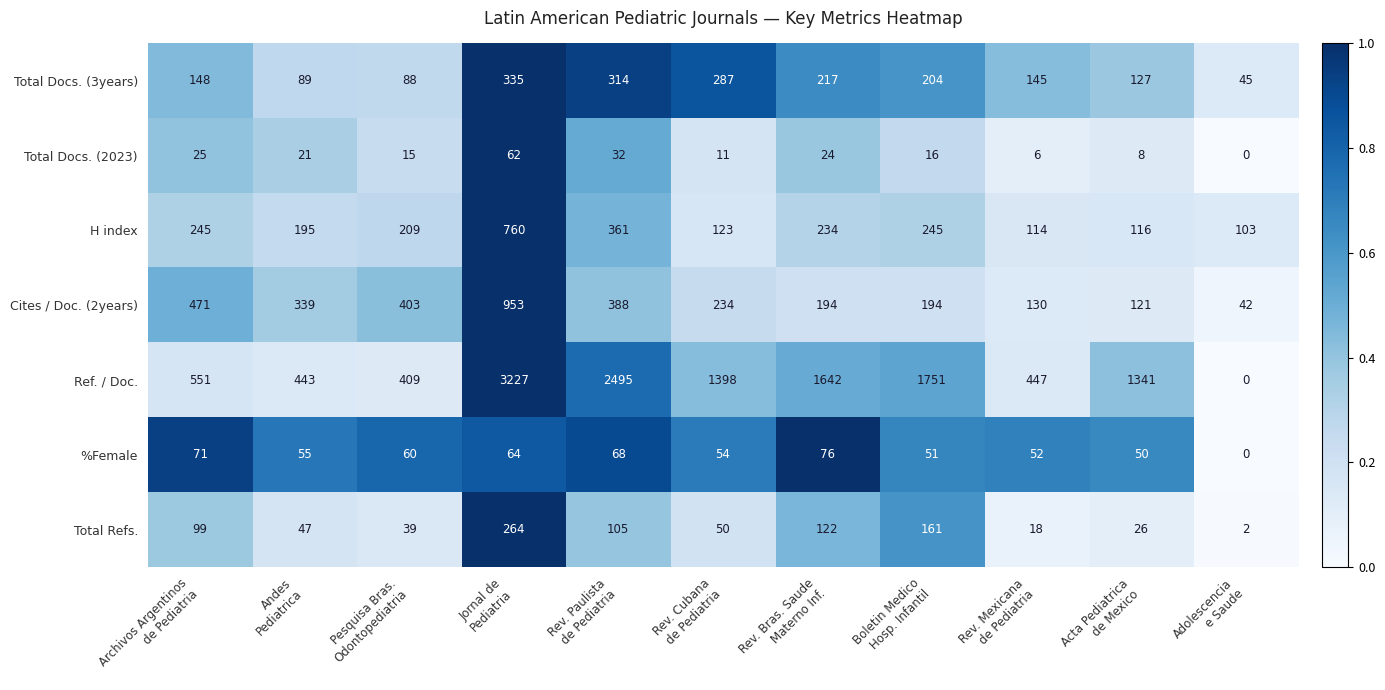

What is the average value of the Total Docs. (3years) series?

182